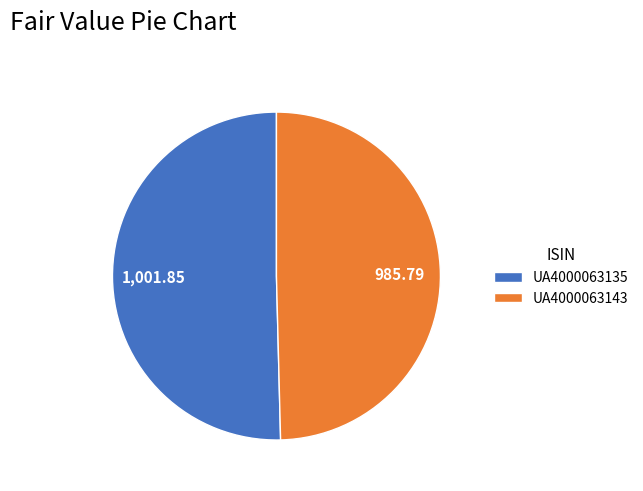

Rank the categories by value from lowest to highest.

UA4000063143, UA4000063135